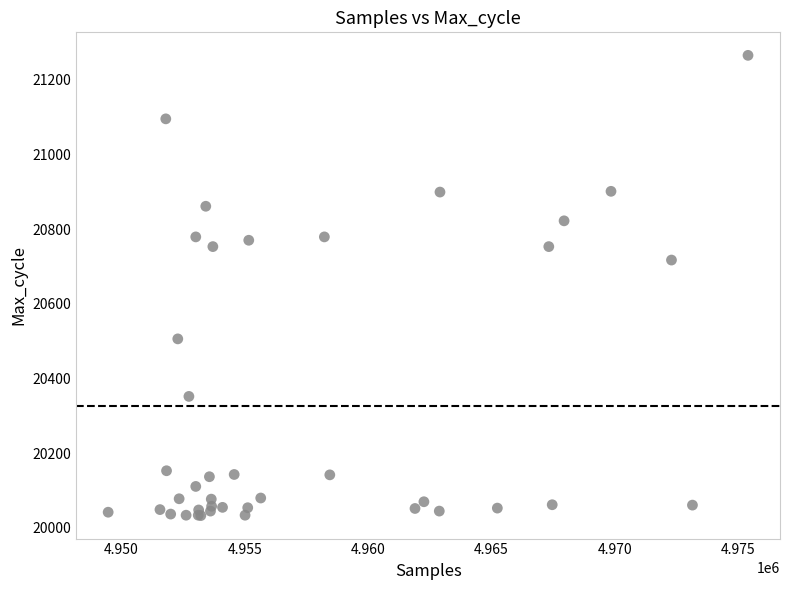

What Y value in the scatter plot is closest to 20649?

20717